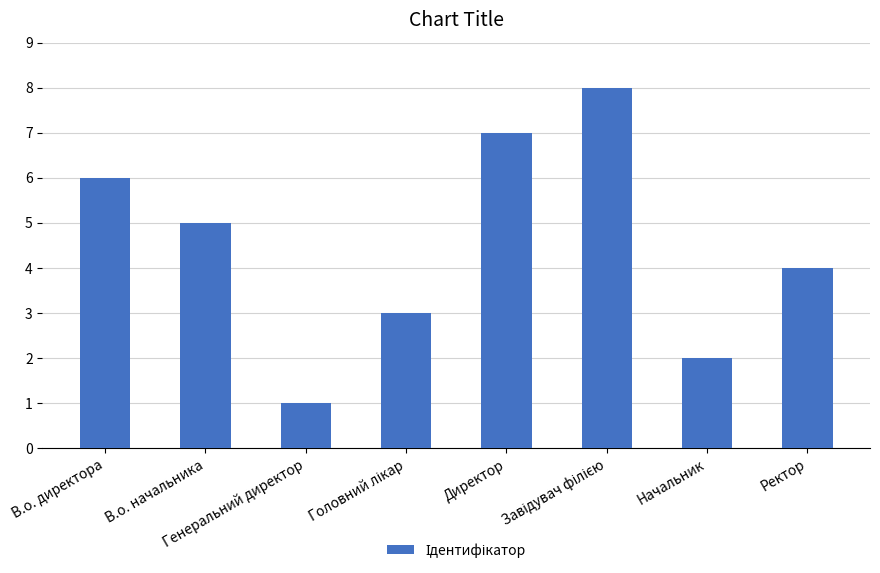

How many data points are less than 5?

4